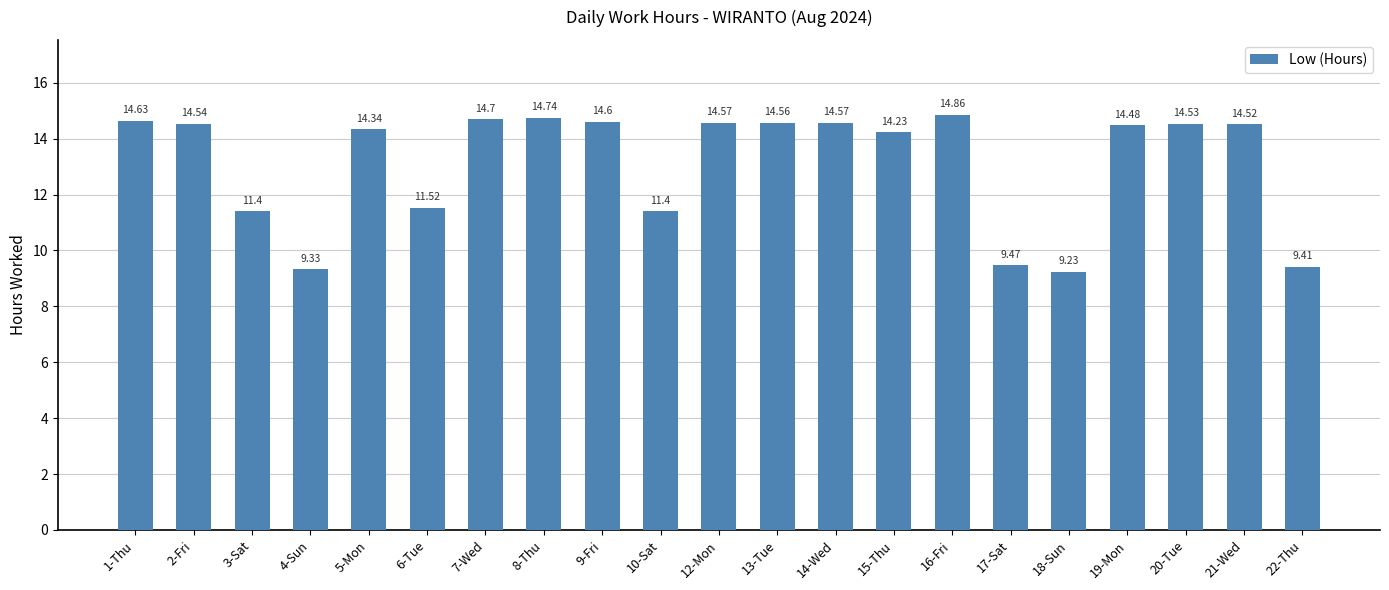

What is the difference between the maximum and minimum values?

5.6